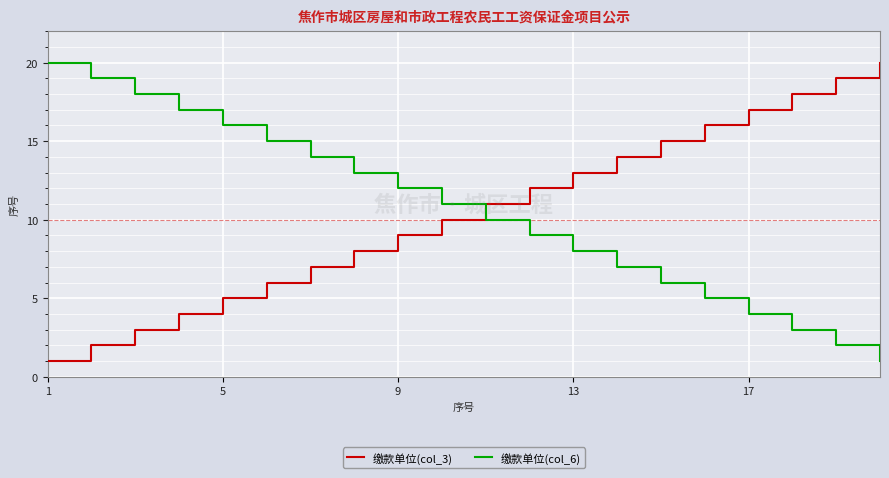

What is the highest value of the 缴款单位(col_6) series?

20